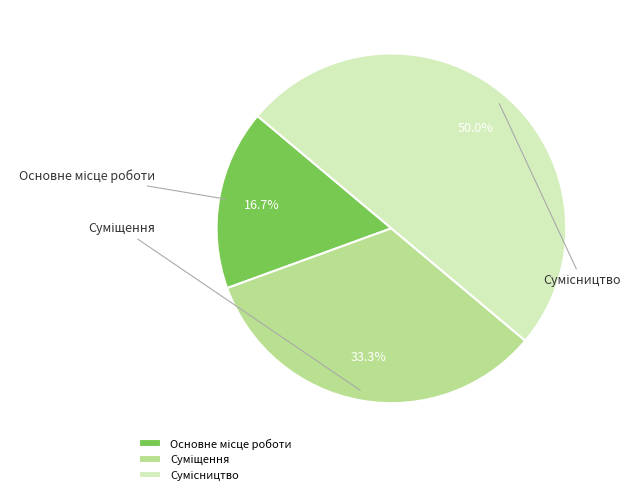

Between Суміщення and Сумісництво, which is larger?

Сумісництво